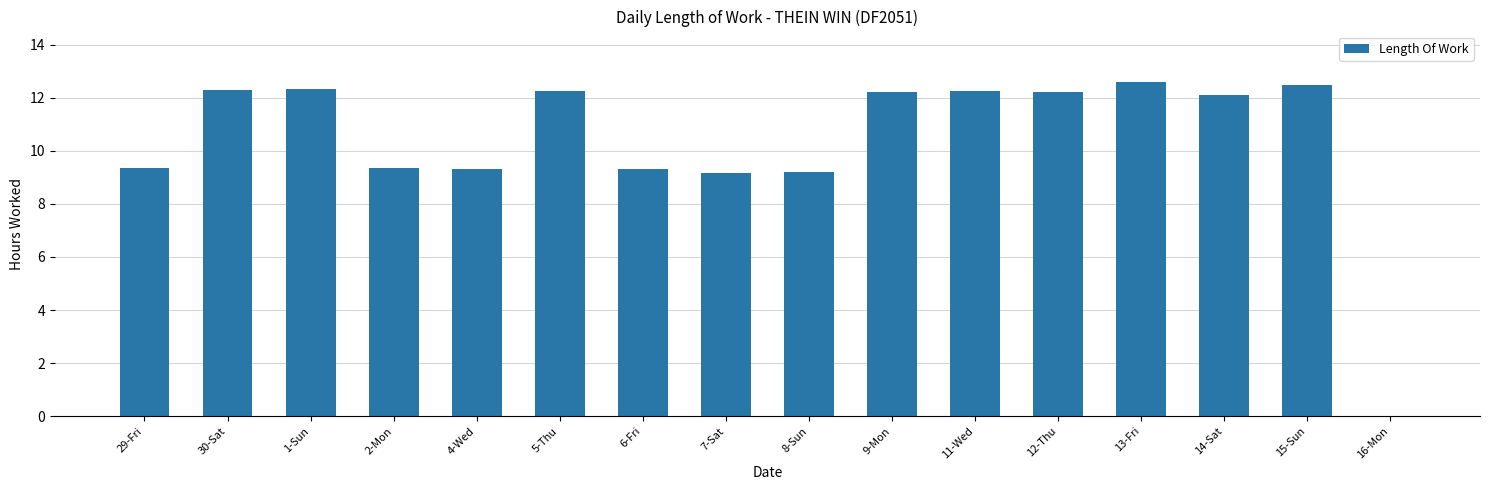

The value at 6-Fri is 16.5. True or false?

False